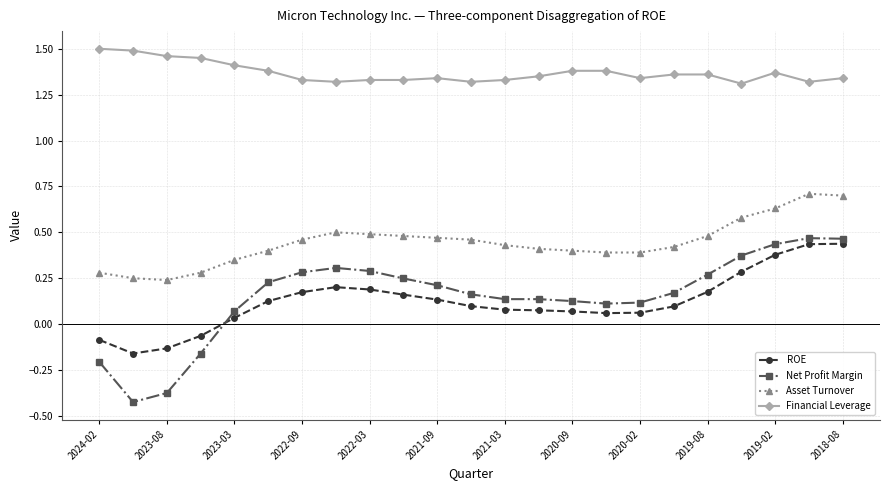

What is the highest value of the Asset Turnover series?

0.7